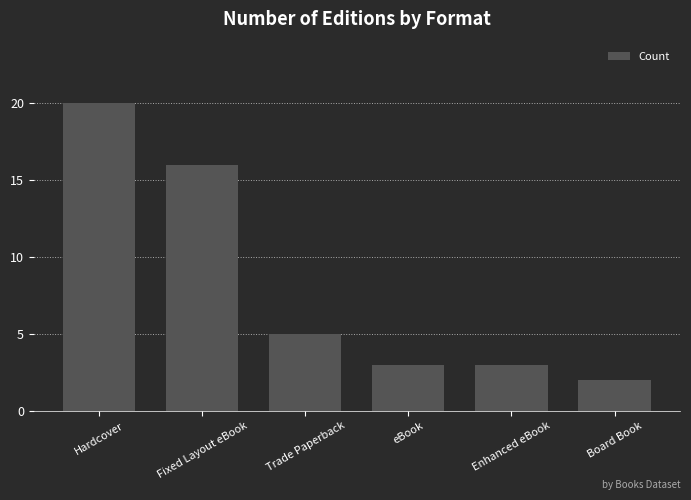

The value at Enhanced eBook is 1. True or false?

False